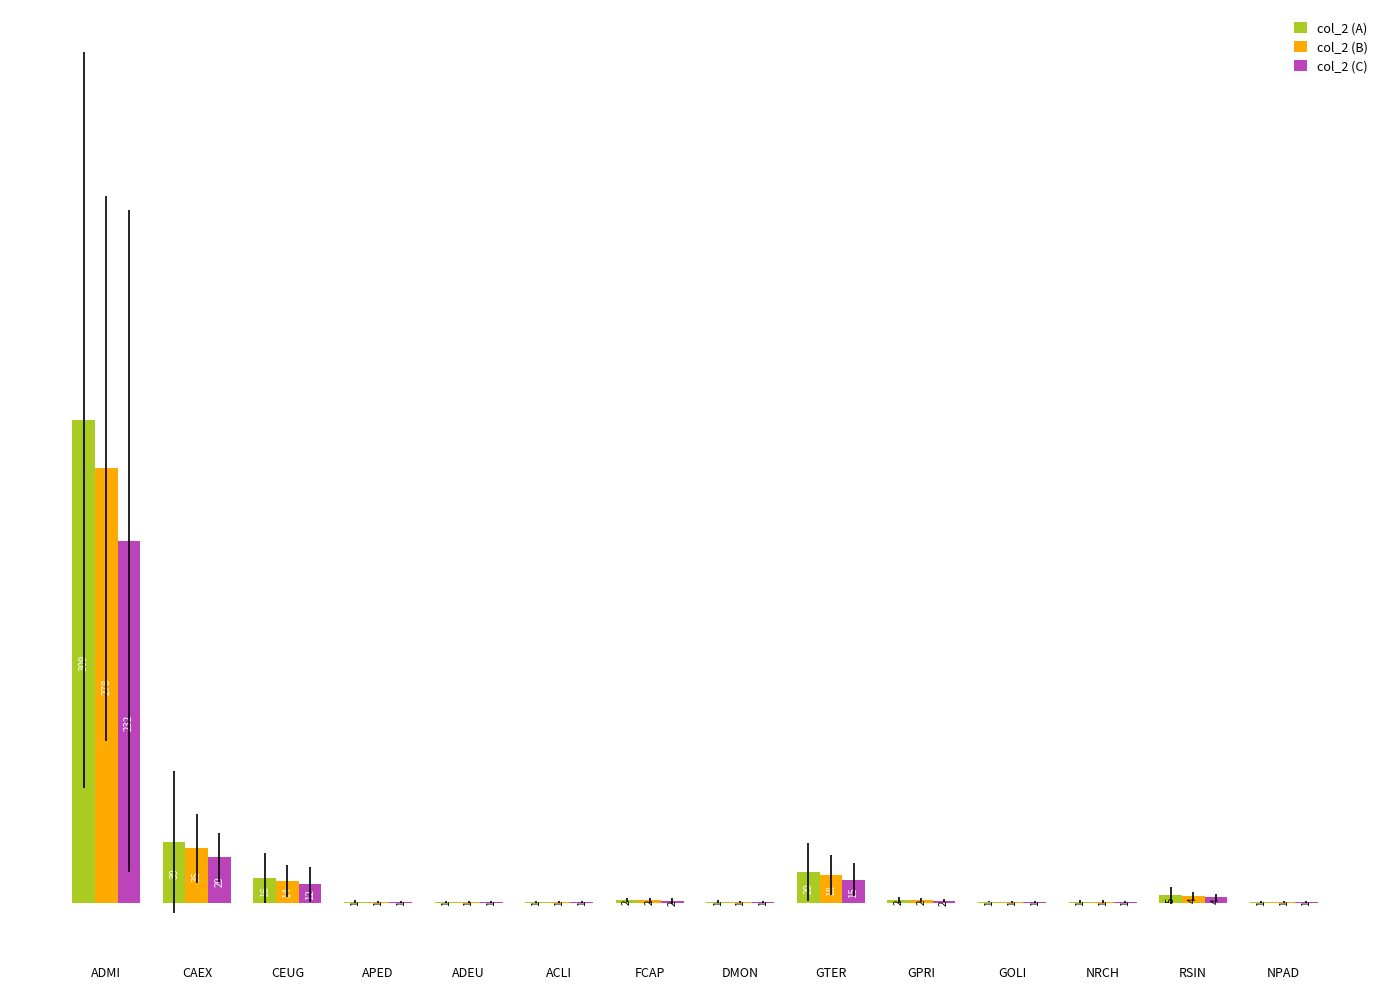

At which label is col_2 (B) closest to 139?

CAEX